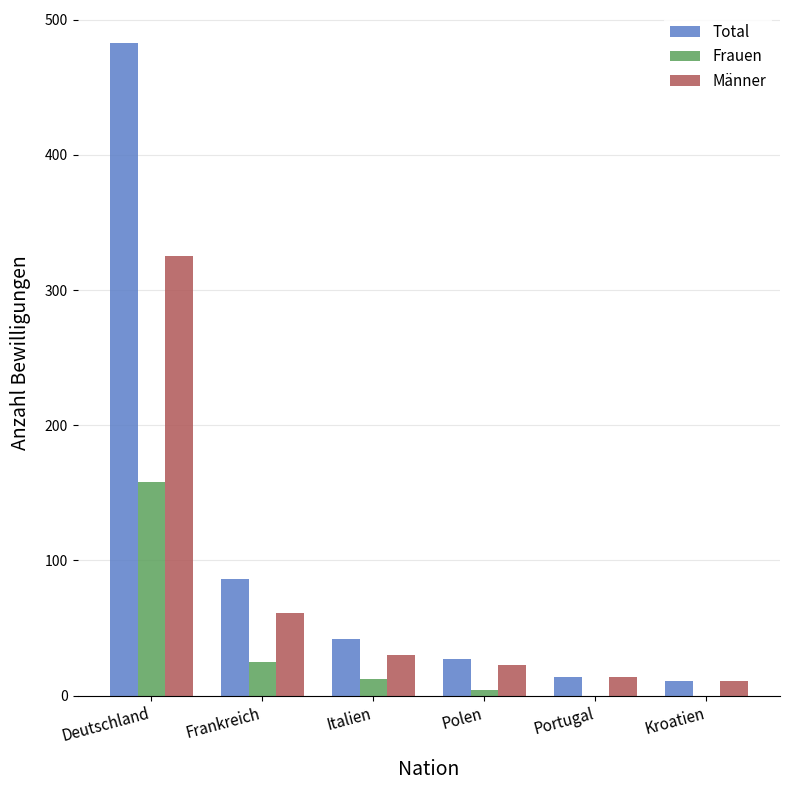

Is it true that Männer equals 11 at Kroatien?

True